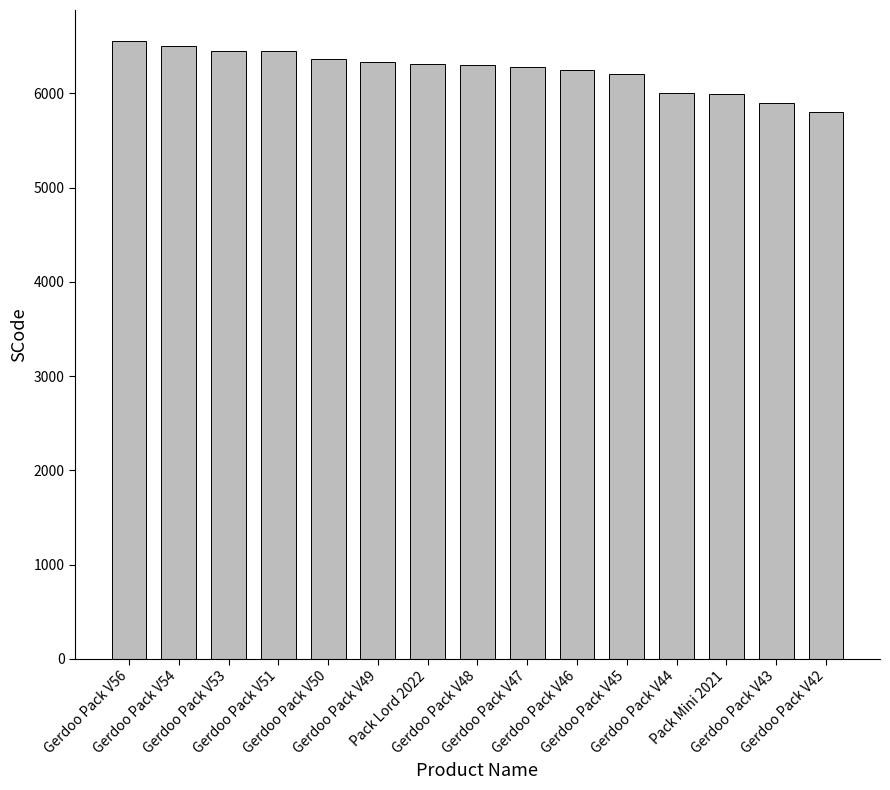

Which category has the highest value across all series?

Gerdoo Pack V56